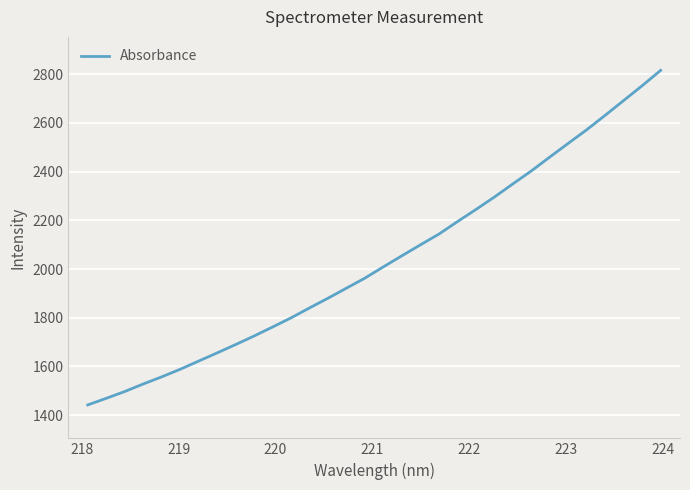

How many lines are shown in the chart?

1